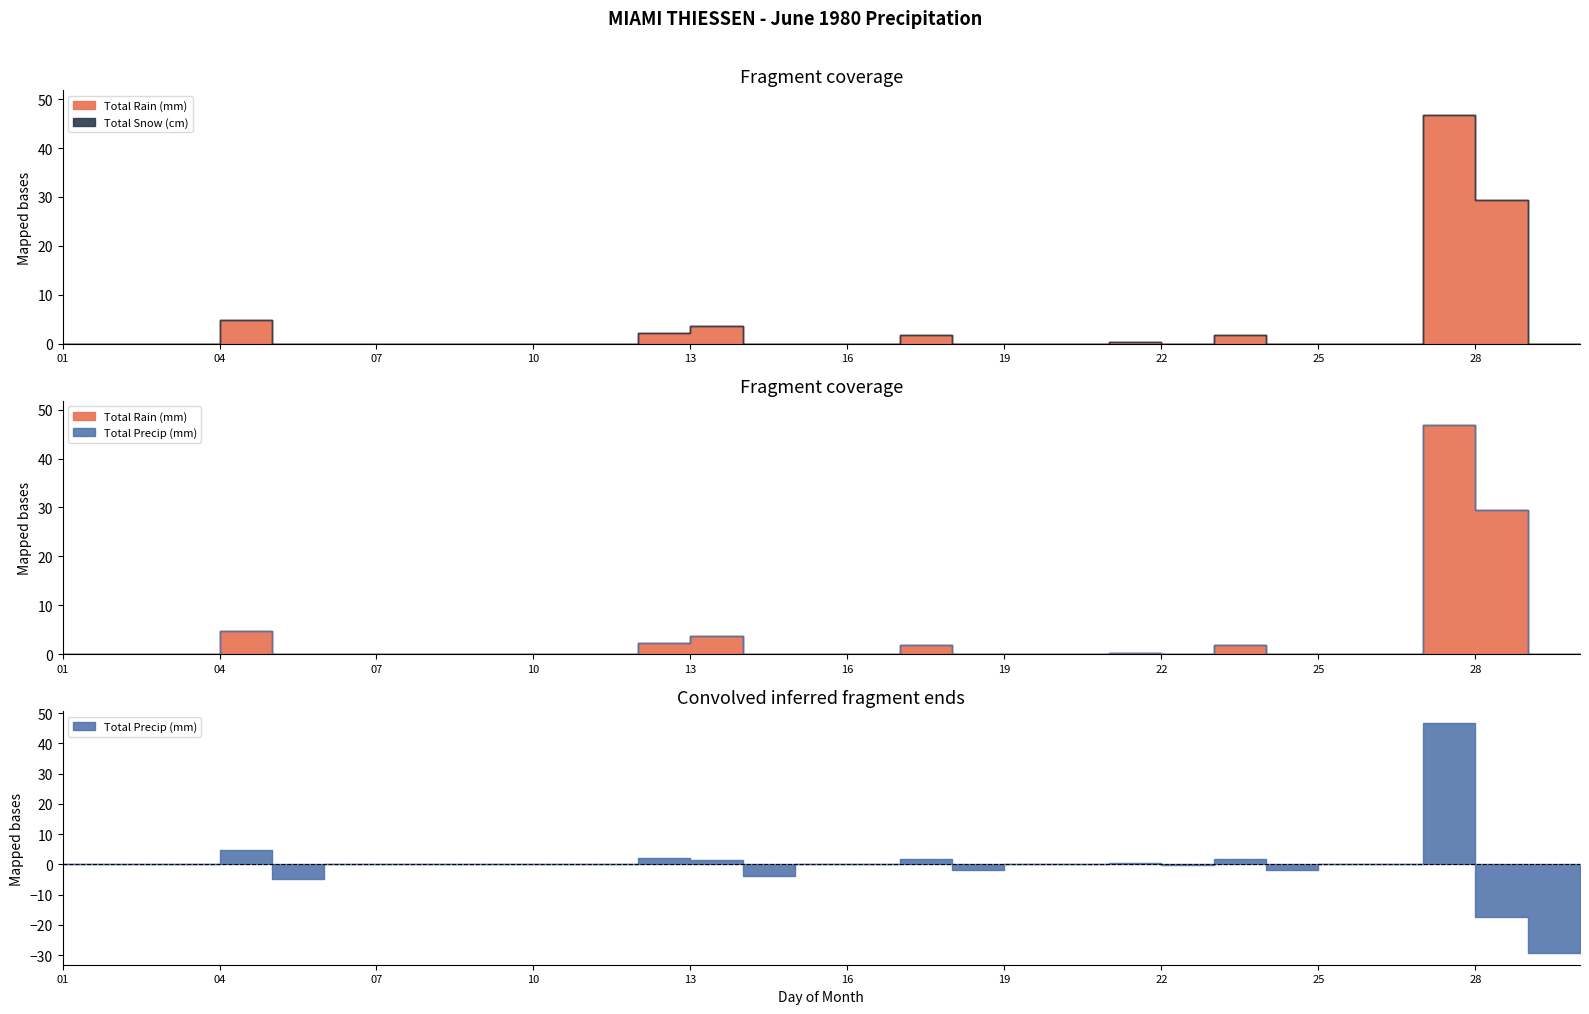

Does the chart have visible grid lines?

No